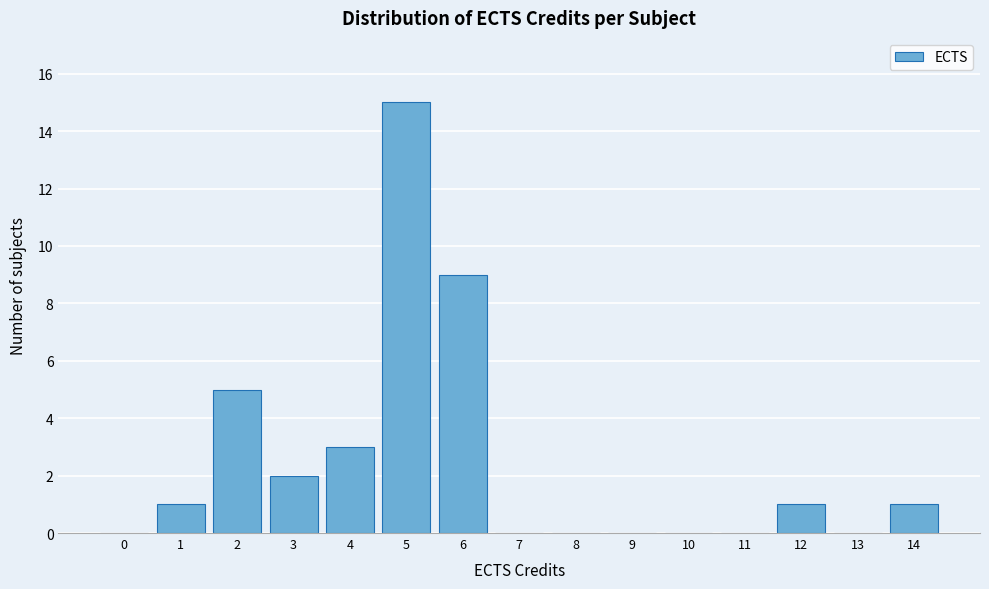

Reading right to left, transcribe all the data shown in this chart.

14=1	13=0	12=1	11=0	10=0	9=0	8=0	7=0	6=9	5=15	4=3	3=2	2=5	1=1	0=0